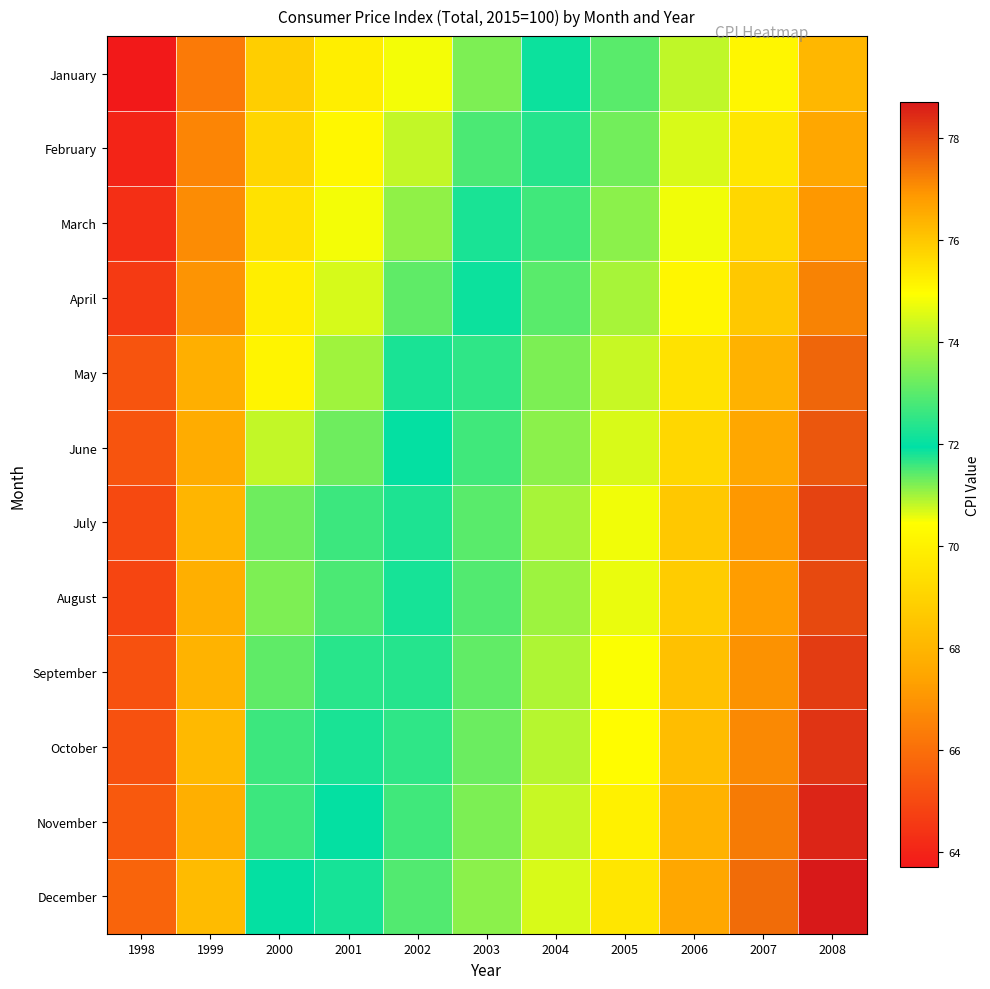

Reading right to left, list all the values displayed in this chart.

January: 2008=76.3	2007=75.1	2006=74.2	2005=73.0	2004=72.1	2003=71.2	2002=70.5	2001=69.9	2000=68.8	1999=66.3	1998=63.7
February: 2008=76.6	2007=75.4	2006=74.5	2005=73.3	2004=72.4	2003=71.5	2002=70.8	2001=70.2	2000=69.1	1999=66.6	1998=64.0
March: 2008=76.9	2007=75.7	2006=74.8	2005=73.6	2004=72.7	2003=71.8	2002=71.1	2001=70.5	2000=69.5	1999=66.8	1998=64.3
April: 2008=77.2	2007=76.0	2006=75.1	2005=73.9	2004=73.0	2003=72.1	2002=71.4	2001=70.7	2000=69.9	1999=67.0	1998=64.6
May: 2008=77.6	2007=76.4	2006=75.5	2005=74.3	2004=73.4	2003=72.5	2002=71.8	2001=71.0	2000=70.1	1999=67.8	1998=65.3
June: 2008=77.8	2007=76.6	2006=75.7	2005=74.5	2004=73.6	2003=72.7	2002=72.0	2001=71.3	2000=70.8	1999=67.7	1998=65.3
July: 2008=78.1	2007=76.9	2006=76.0	2005=74.8	2004=73.9	2003=73.0	2002=72.3	2001=71.6	2000=71.3	1999=68.0	1998=65.0
August: 2008=78.0	2007=76.8	2006=75.9	2005=74.7	2004=73.8	2003=72.9	2002=72.2	2001=71.5	2000=71.2	1999=67.8	1998=64.9
September: 2008=78.2	2007=77.0	2006=76.1	2005=74.9	2004=74.0	2003=73.1	2002=72.4	2001=71.7	2000=71.4	1999=67.9	1998=65.2
October: 2008=78.3	2007=77.1	2006=76.2	2005=75.0	2004=74.1	2003=73.2	2002=72.5	2001=71.8	2000=71.6	1999=68.1	1998=65.2
November: 2008=78.5	2007=77.3	2006=76.4	2005=75.2	2004=74.3	2003=73.4	2002=72.7	2001=72.0	2000=71.6	1999=67.8	1998=65.4
December: 2008=78.7	2007=77.5	2006=76.6	2005=75.4	2004=74.5	2003=73.6	2002=72.9	2001=72.2	2000=72.0	1999=68.2	1998=65.7